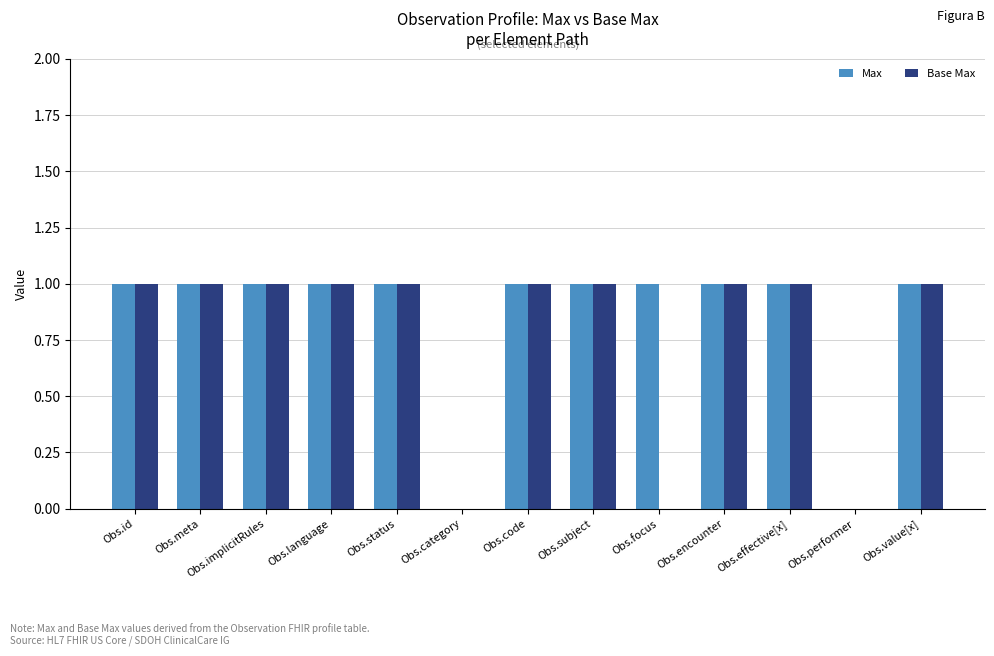

Is it true that Base Max equals 2 at Obs.language?

False